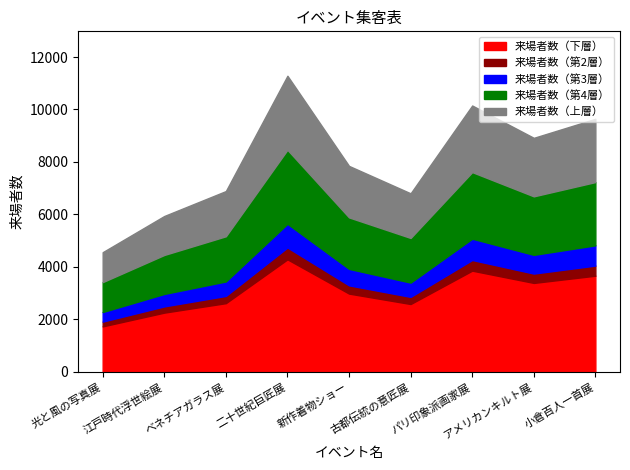

Does the chart have visible grid lines?

No